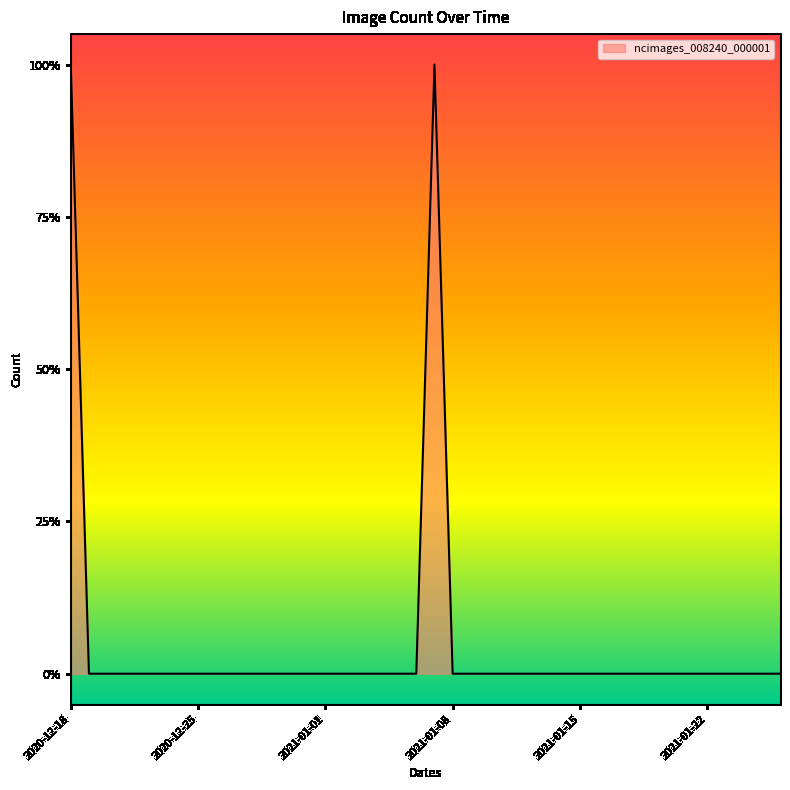

How many values are between 0 and 1?

19